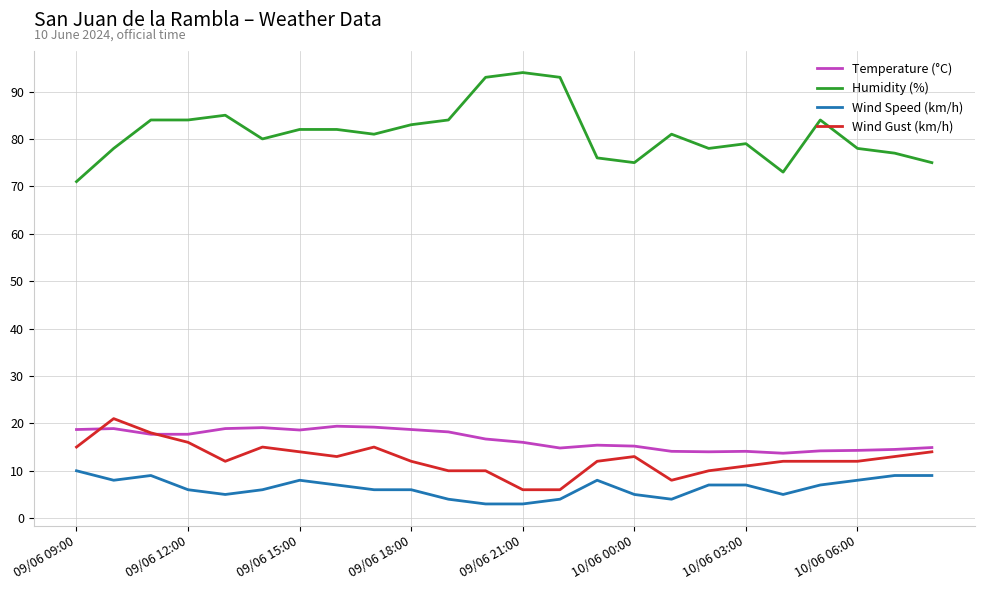

Does the chart display data point markers on the line(s)?

No